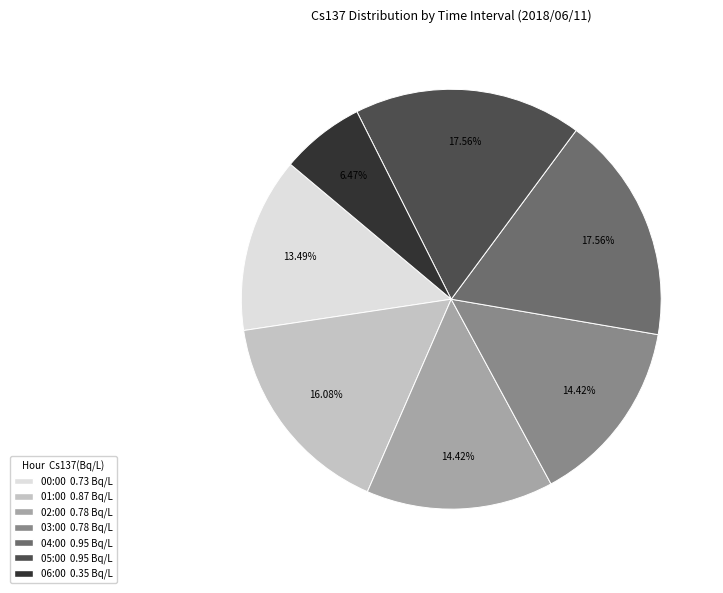

Is there a majority slice in this chart?

No